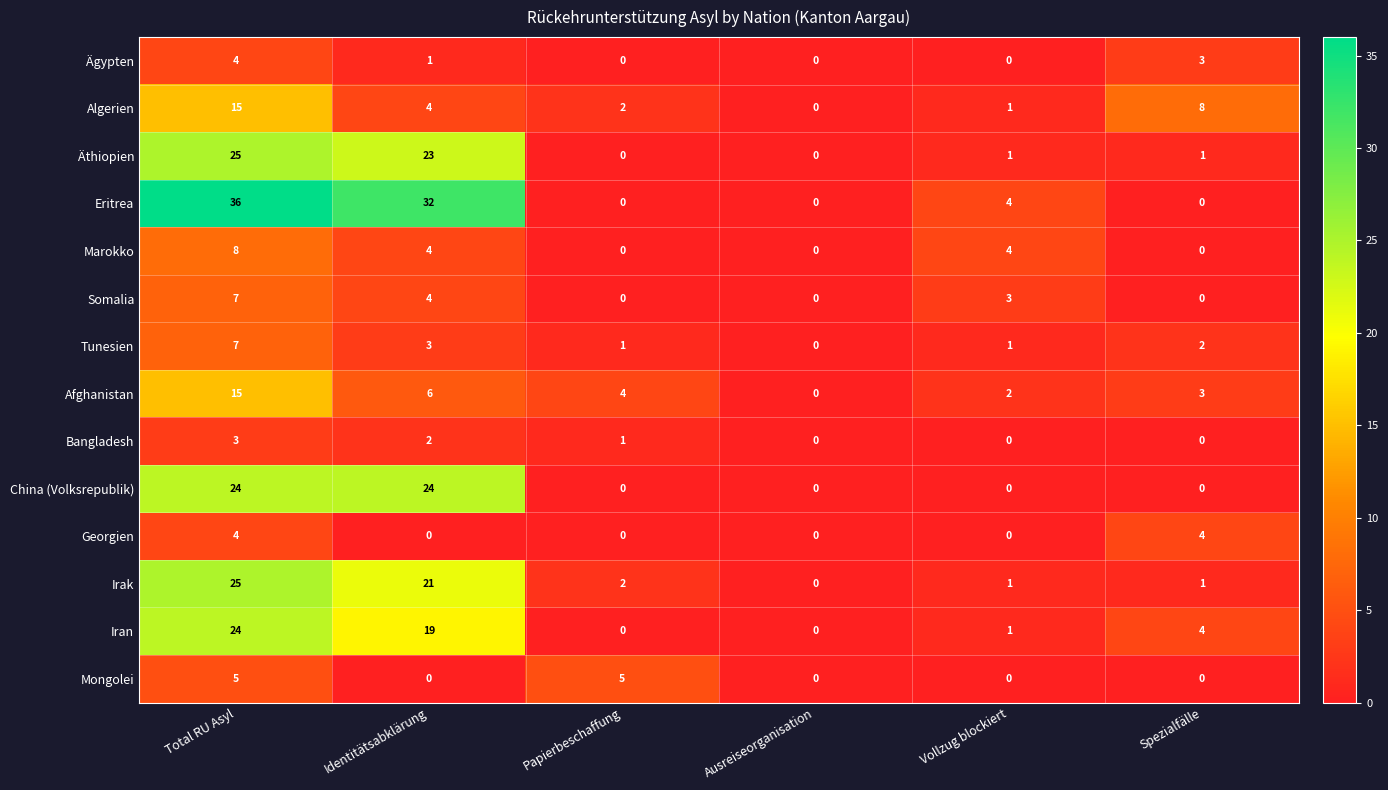

Where is Bangladesh nearest to the value 1?

Papierbeschaffung